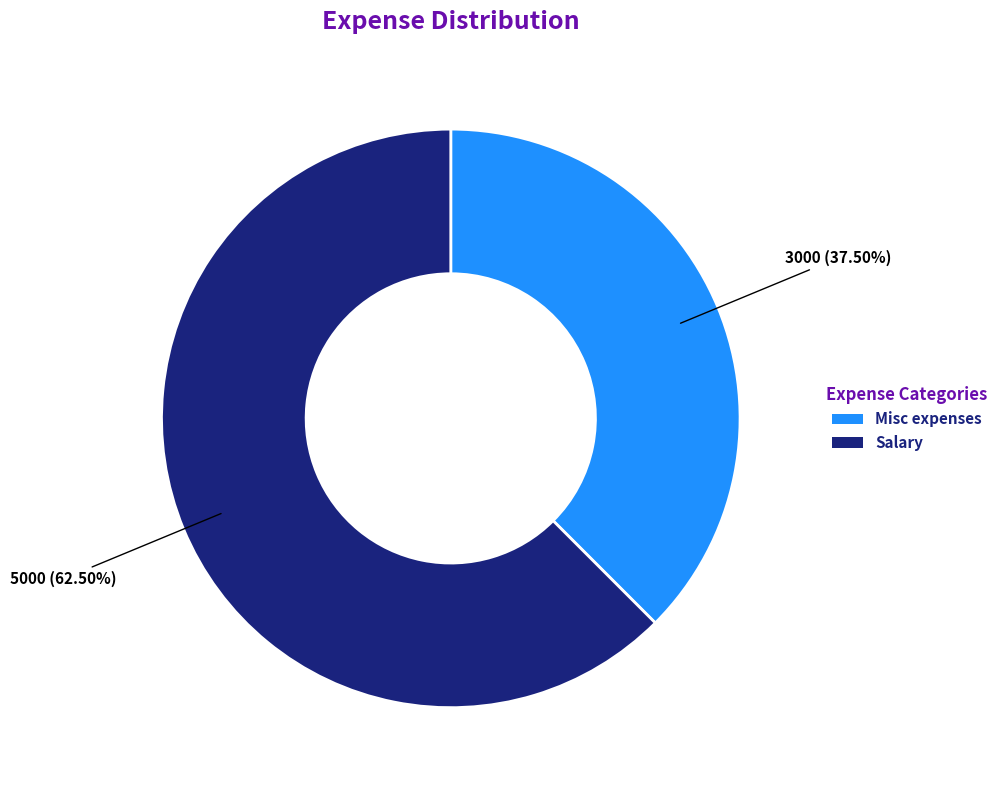

How much of the chart is everything except Misc expenses?

62.5%